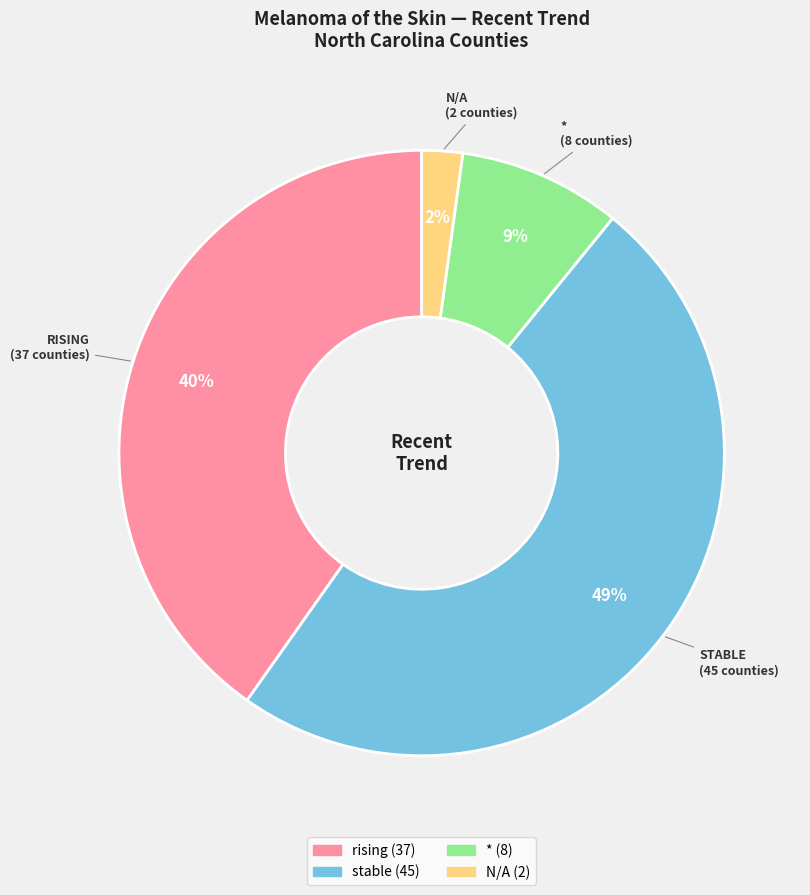

Is there a majority slice in this chart?

No